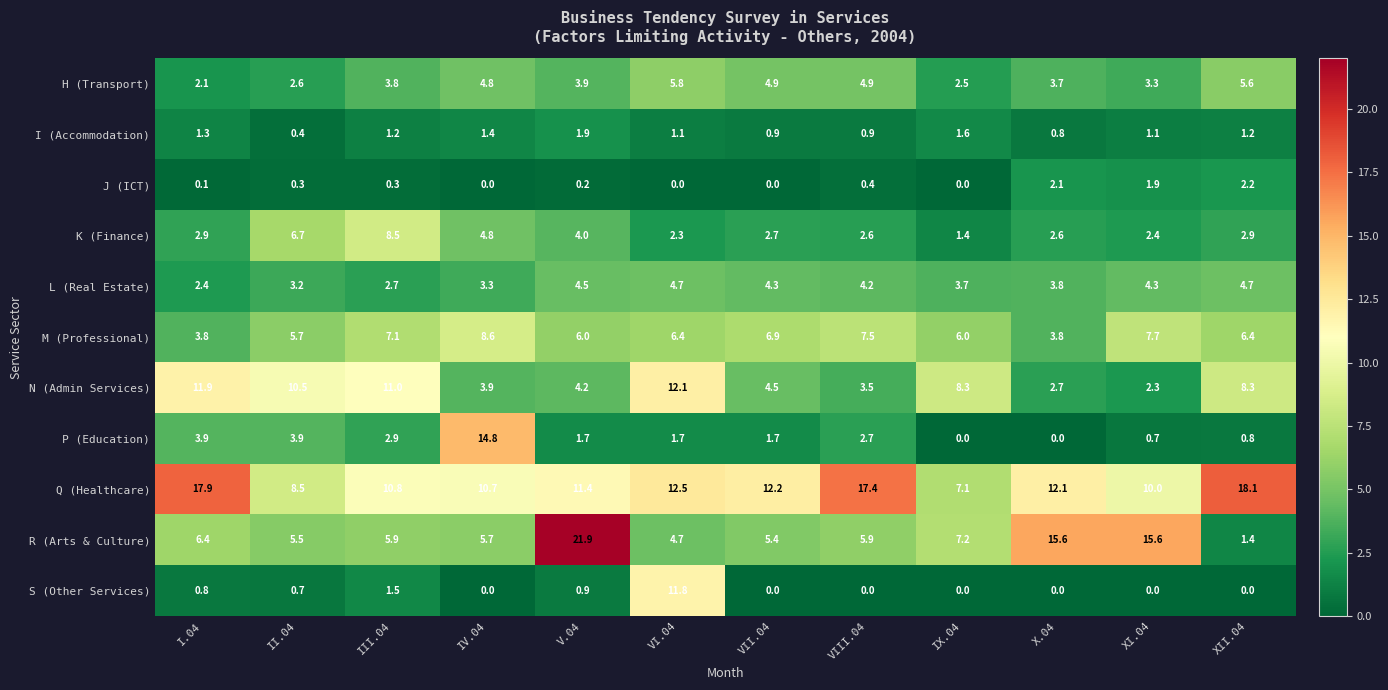

What is the greatest value displayed?

21.9